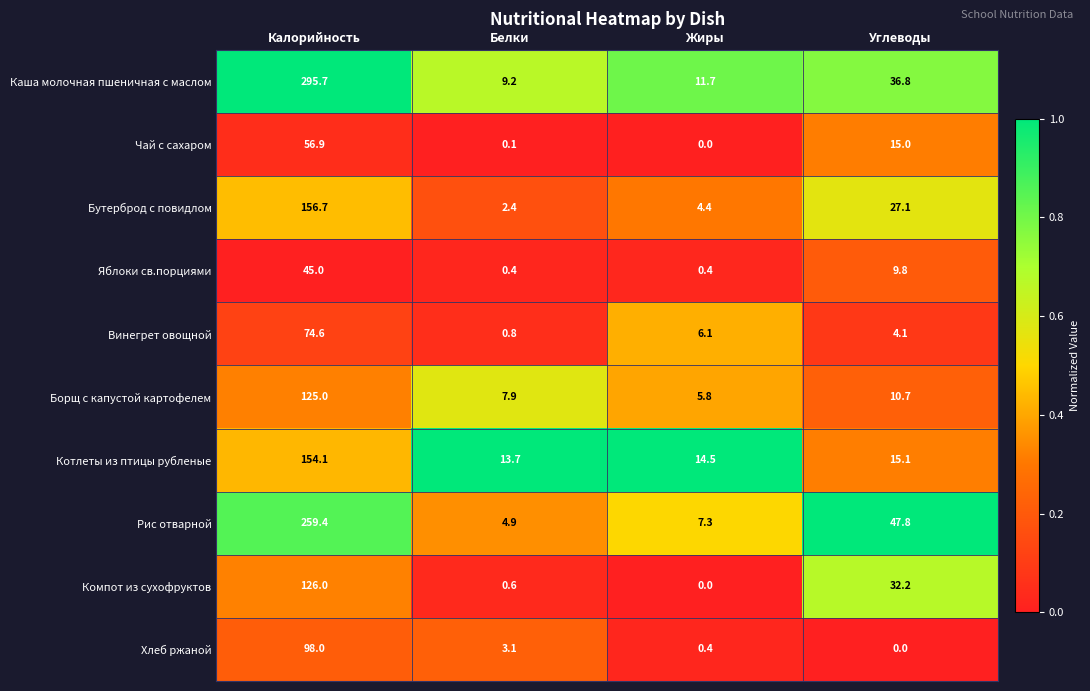

Which series has the largest total across all categories?

Каша молочная пшеничная с маслом